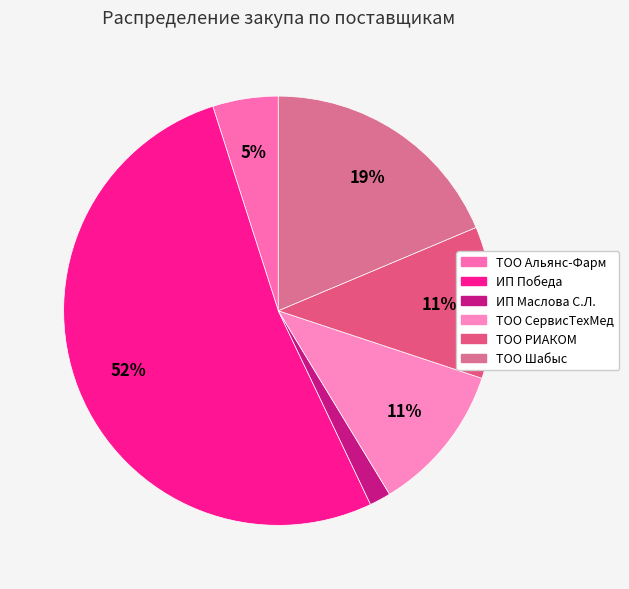

To the nearest percent, what portion does ТОО Альянс-Фарм represent?

5%